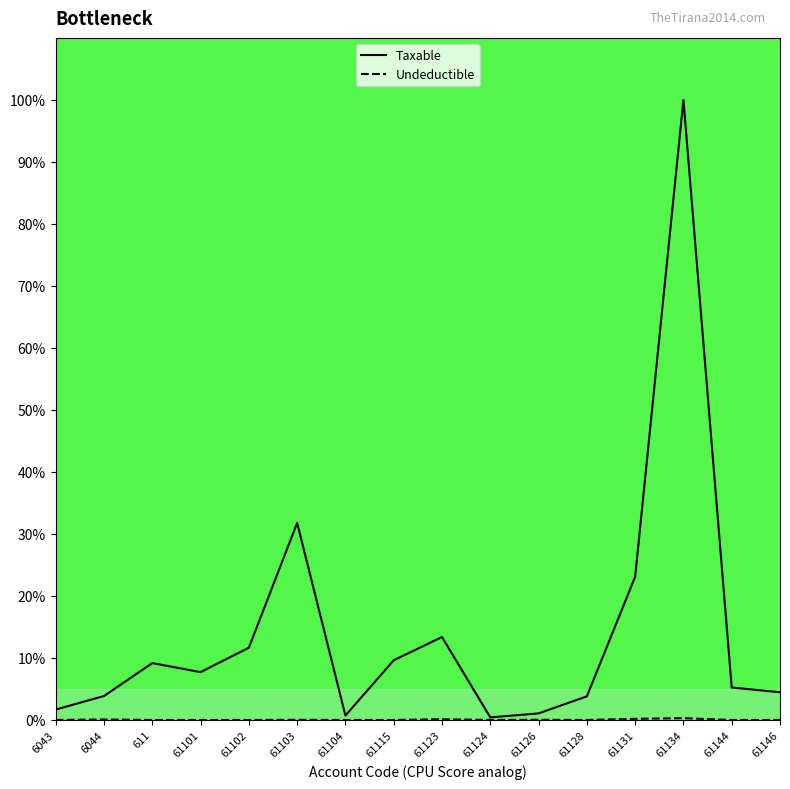

What is the highest value of the Taxable series?

100.0